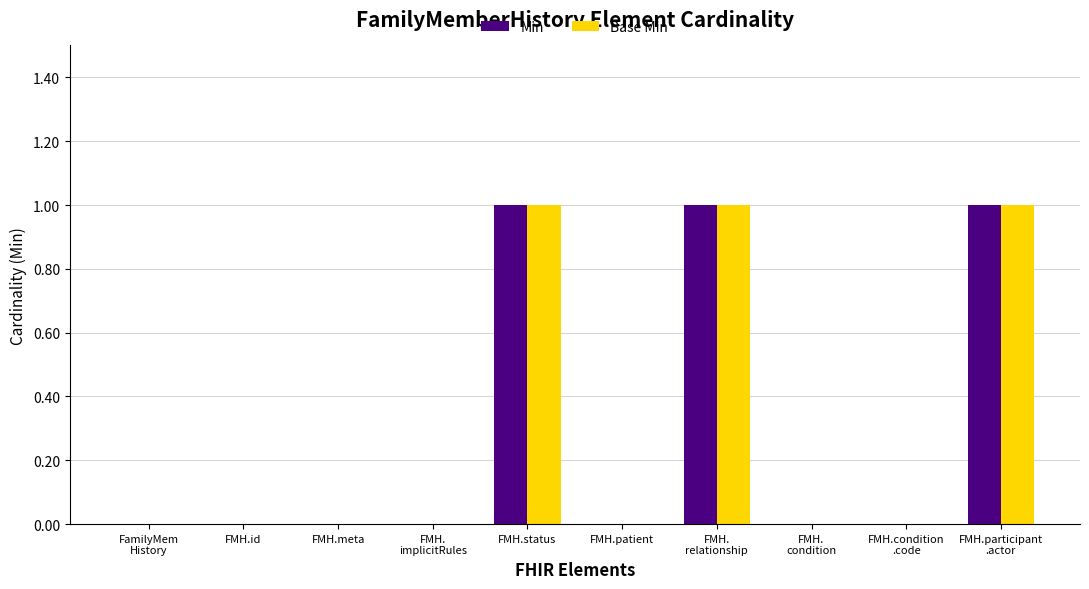

The value of Min at FMH.id is 0. True or false?

True